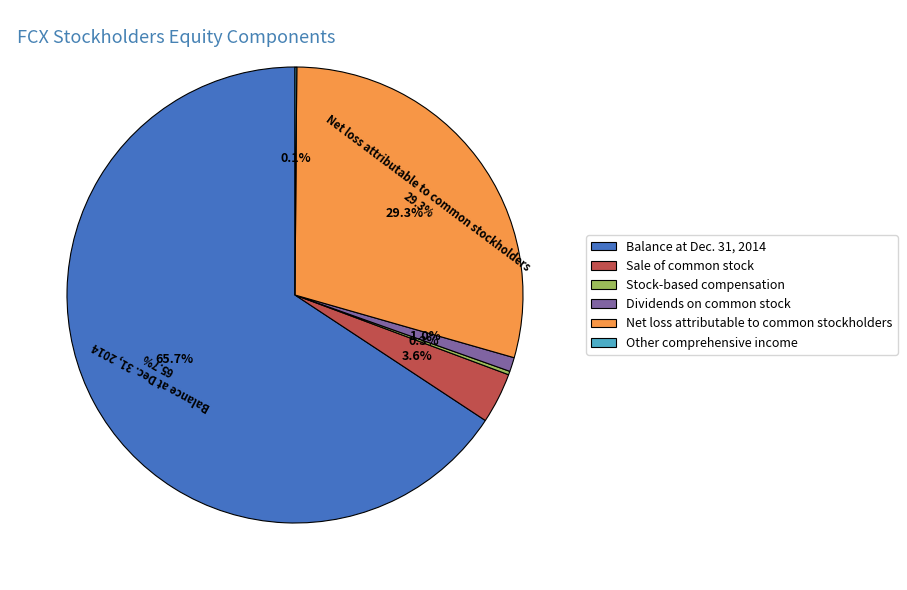

To the nearest percent, what portion does Dividends on common stock represent?

1%